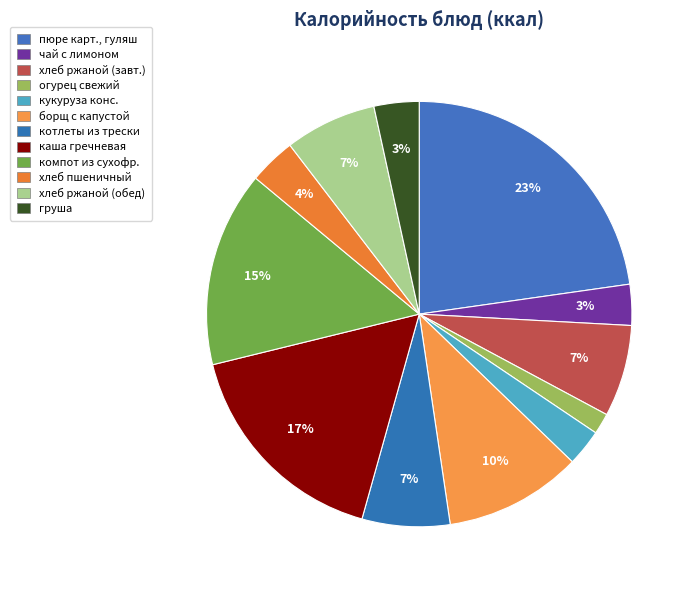

Count the number of slices in the pie.

12